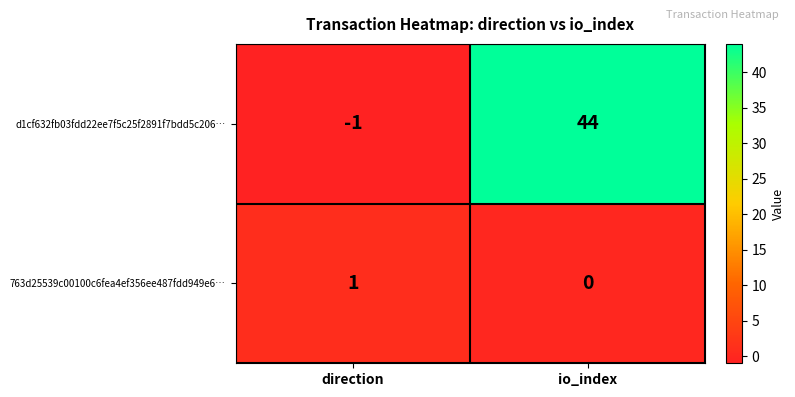

How many series are shown in this chart?

2